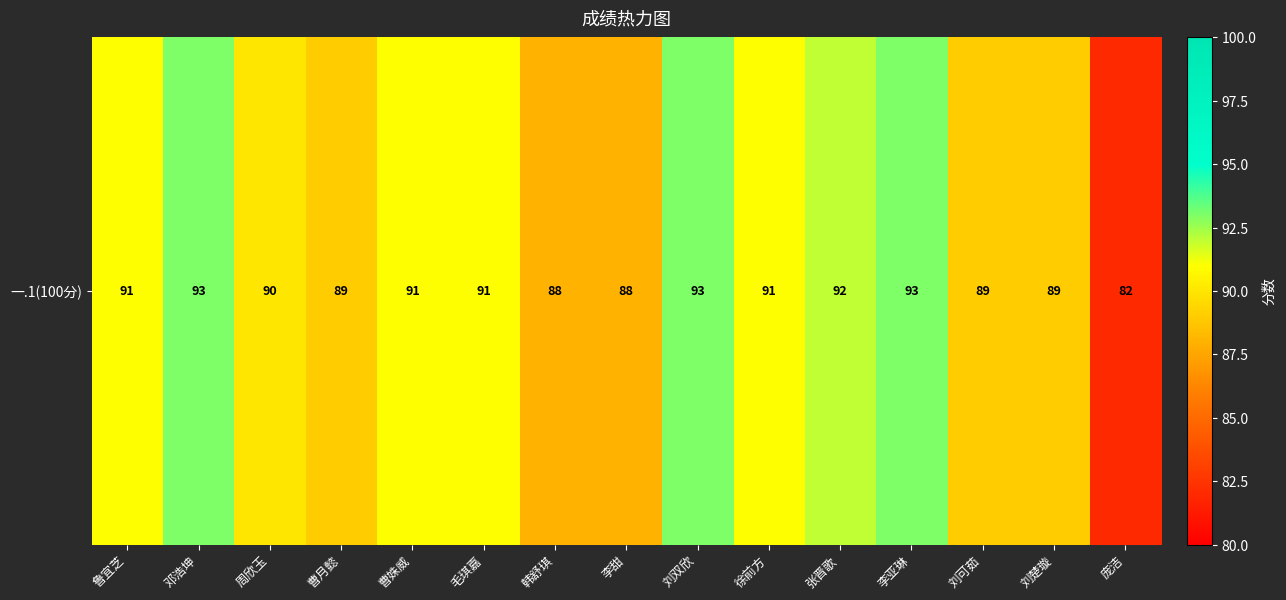

Rank the categories by value from lowest to highest.

庞洁, 韩舒琪, 李甜, 曹月懿, 刘可茹, 刘楚璇, 周欣玉, 鲁宜芝, 曹姝威, 毛琪嘉, 徐前方, 张晋歌, 邓浩坤, 刘双欣, 李亚琳